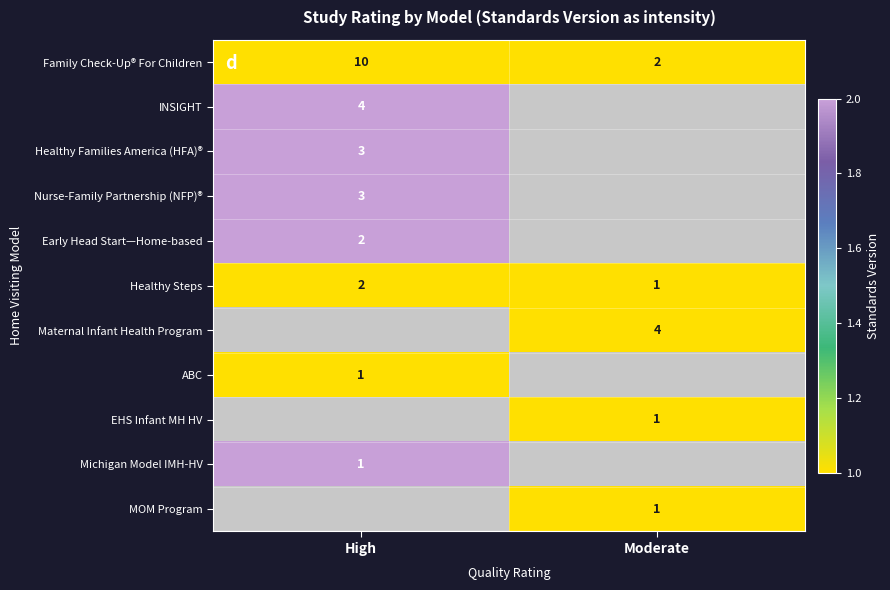

The value of Early Head Start—Home-based at High is 2. True or false?

True